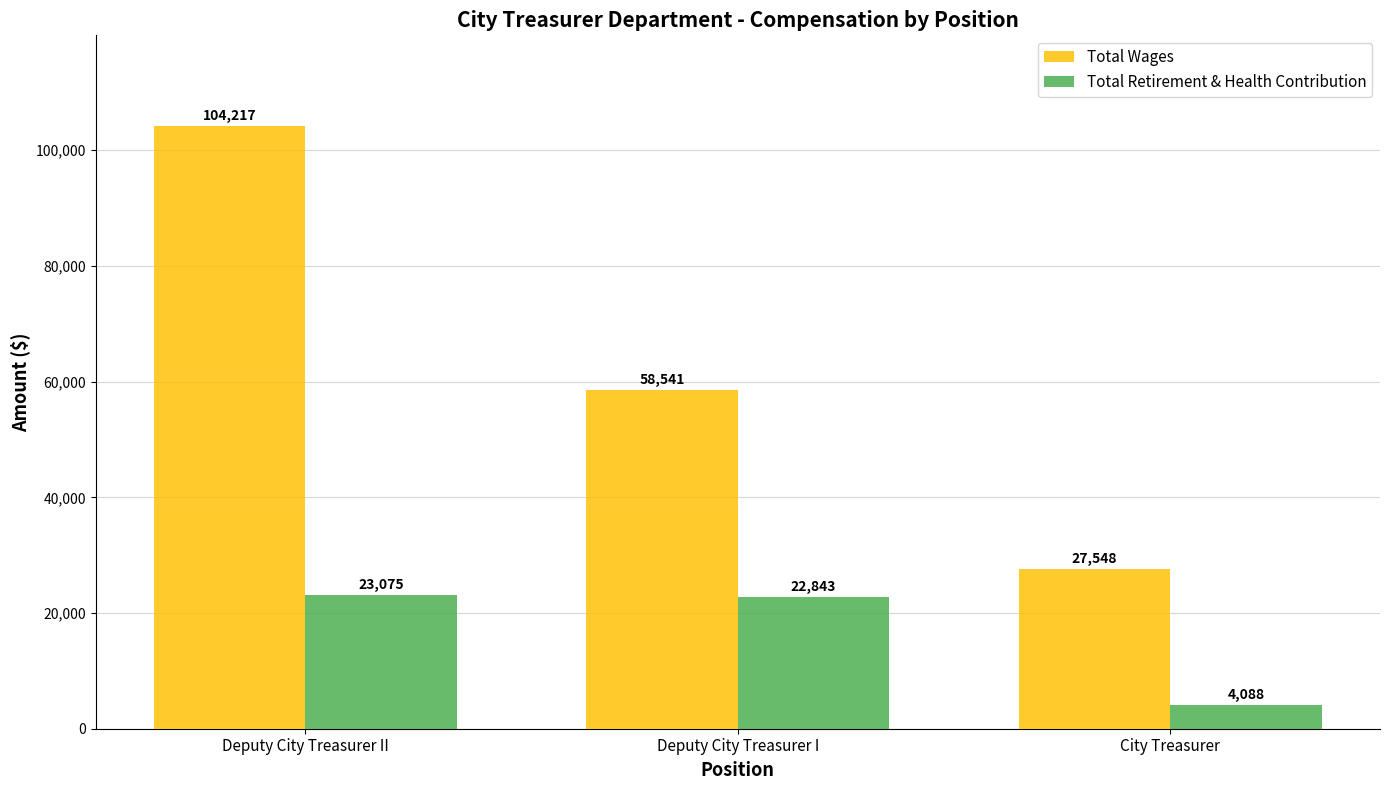

Which label corresponds to the largest value in the chart?

Deputy City Treasurer II